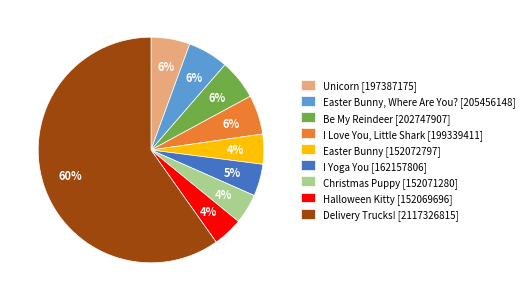

Between Delivery Trucks! [2117326815] and Halloween Kitty [152069696], which is larger?

Delivery Trucks! [2117326815]